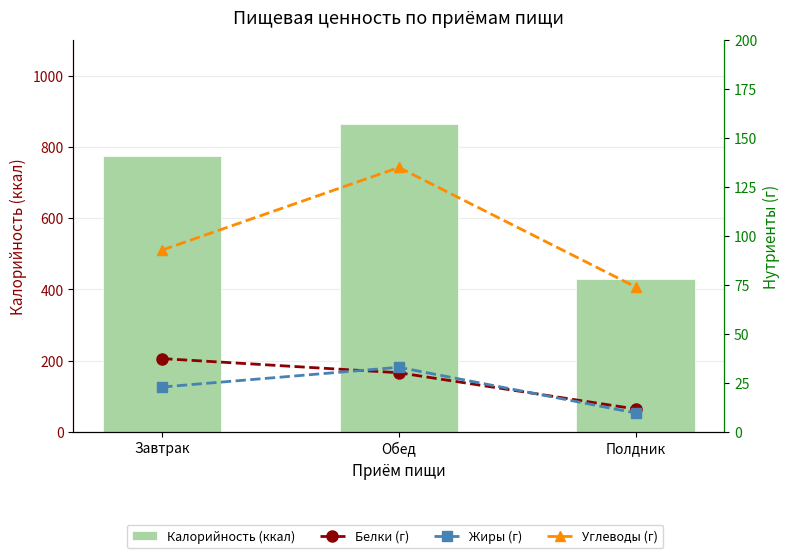

What is the spread (max minus min) of values at Обед?

833.0